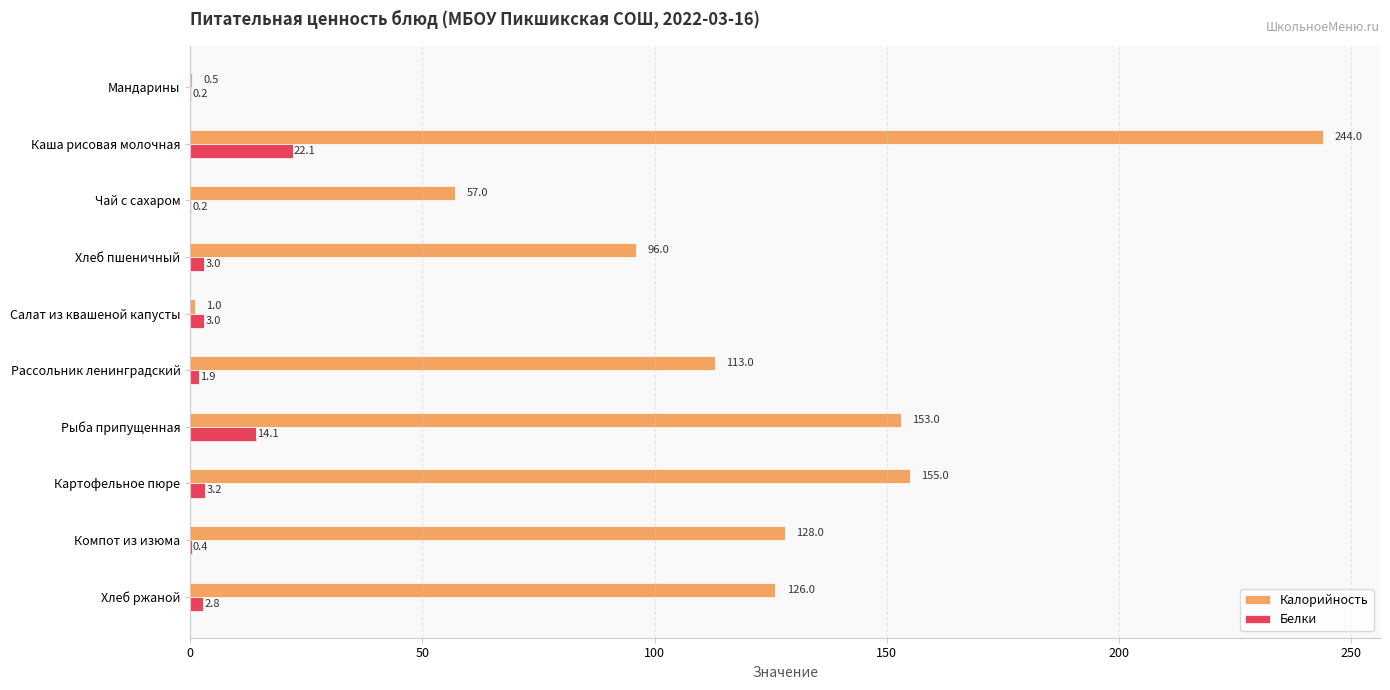

At which label does Белки reach its peak?

Каша рисовая молочная